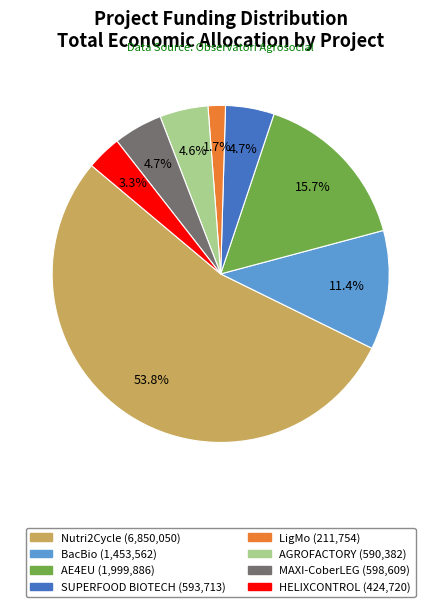

To the nearest percent, what is the difference between the largest and smallest slice percentages?

52%